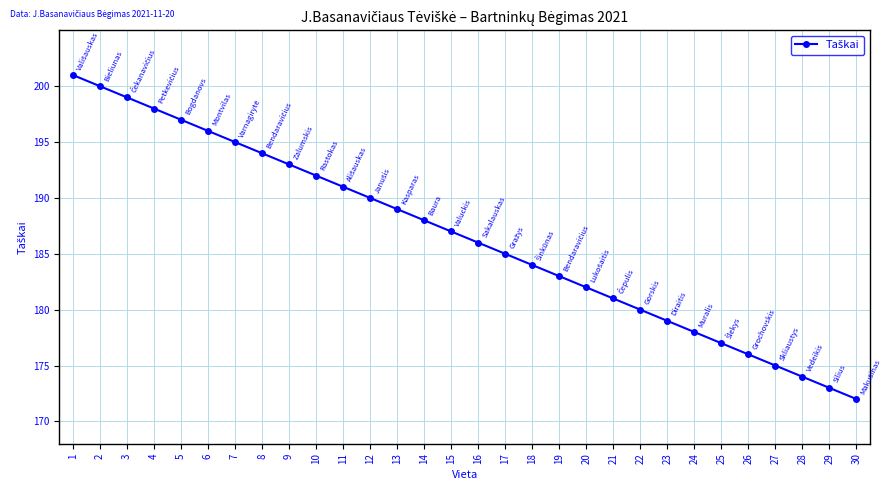

What is the value of the 10th point from the left?

192